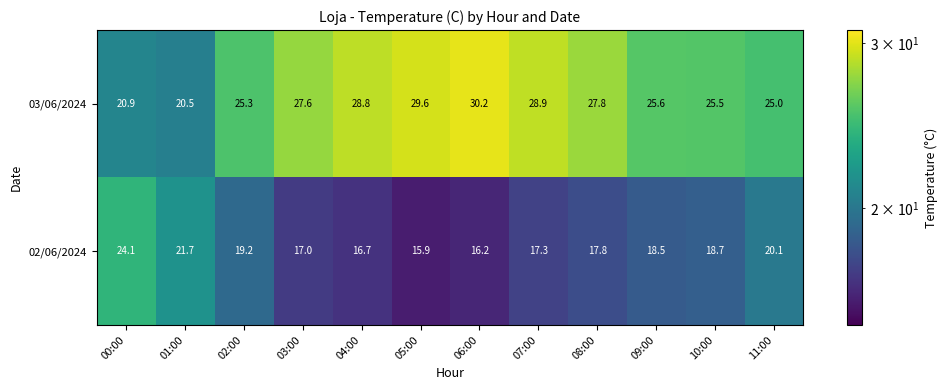

At which label is 02/06/2024 closest to 20?

11:00